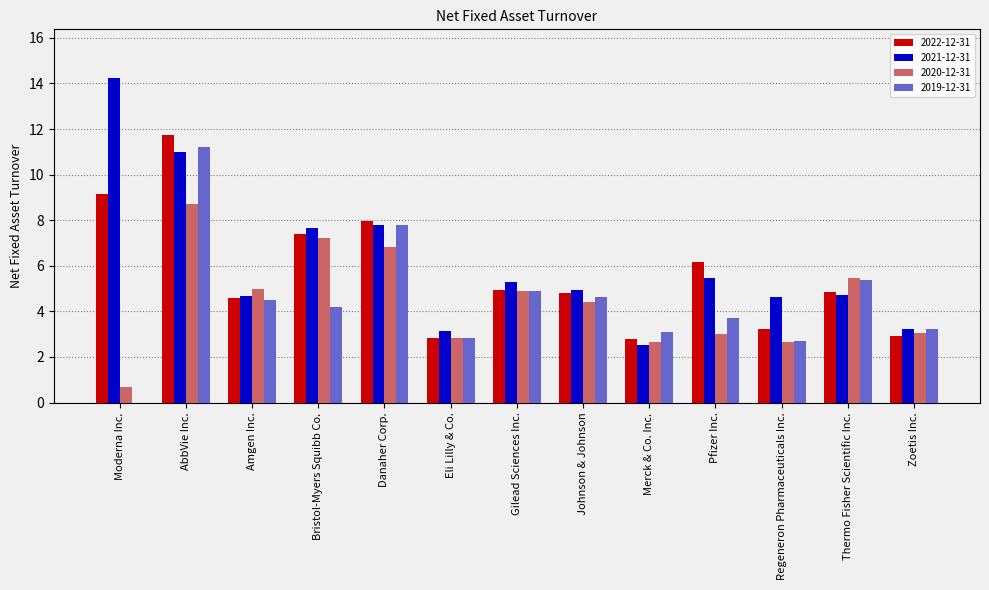

Read the 2021-12-31 value at Gilead Sciences Inc..

5.3